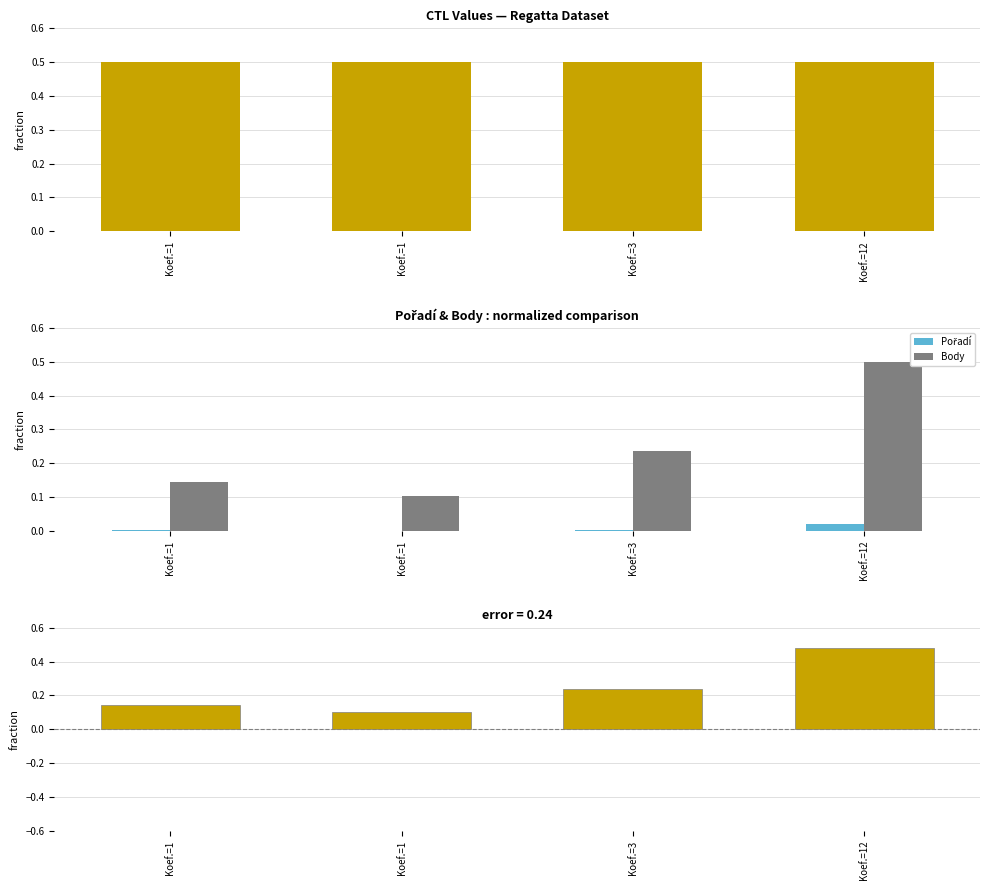

The value of Body at Koef.=3 is 0.4. True or false?

False